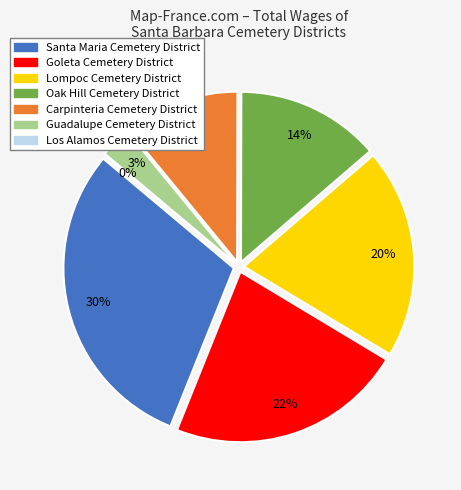

How much of the chart is everything except Los Alamos Cemetery District?

100.0%